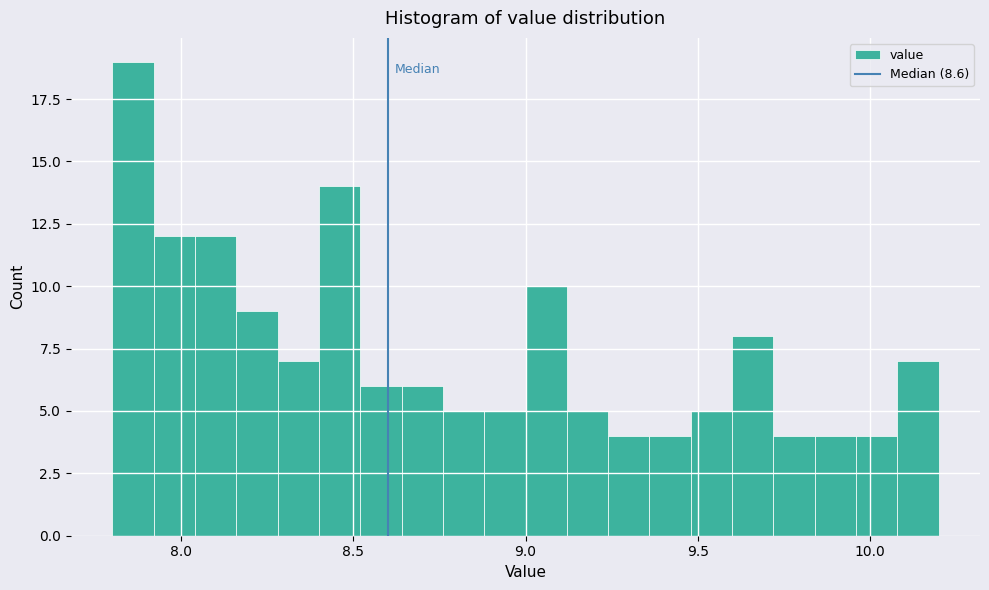

Around what value on the x-axis is the tallest bar? Give the approximate position of its centre, as read against the axis.

7.85